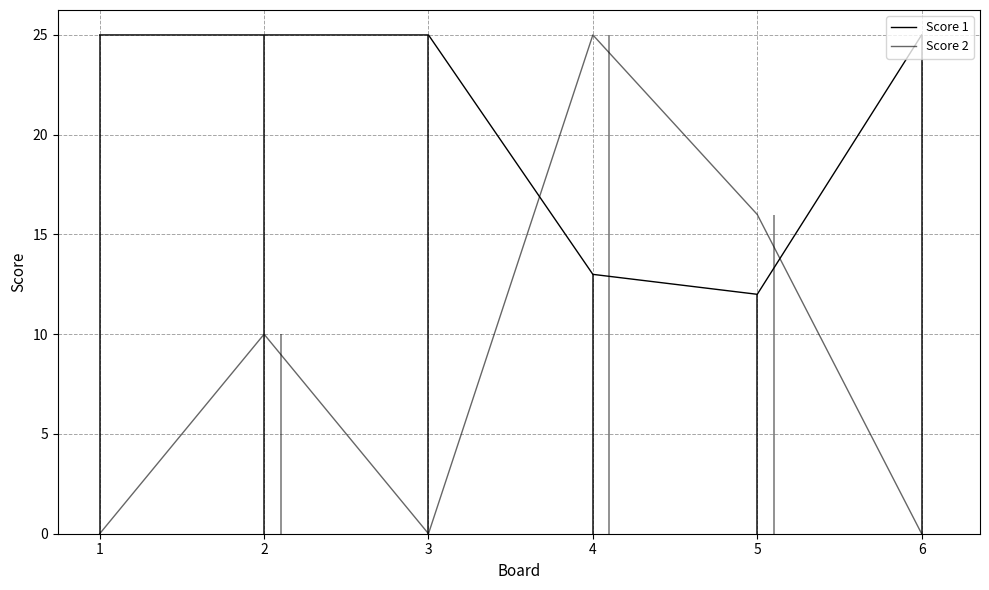

What is the value of the Score 1 point at the 6th from the left?

25